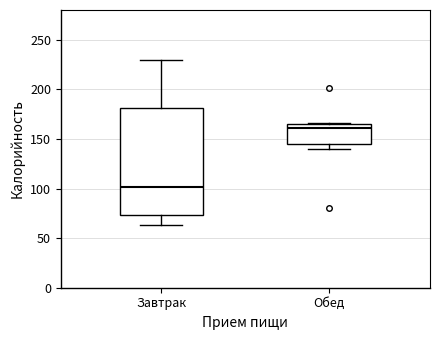

Where does the median line of the box for Завтрак sit on the y-axis? The values are not printed on the chart, so give them approximately, as read against the axis.

100